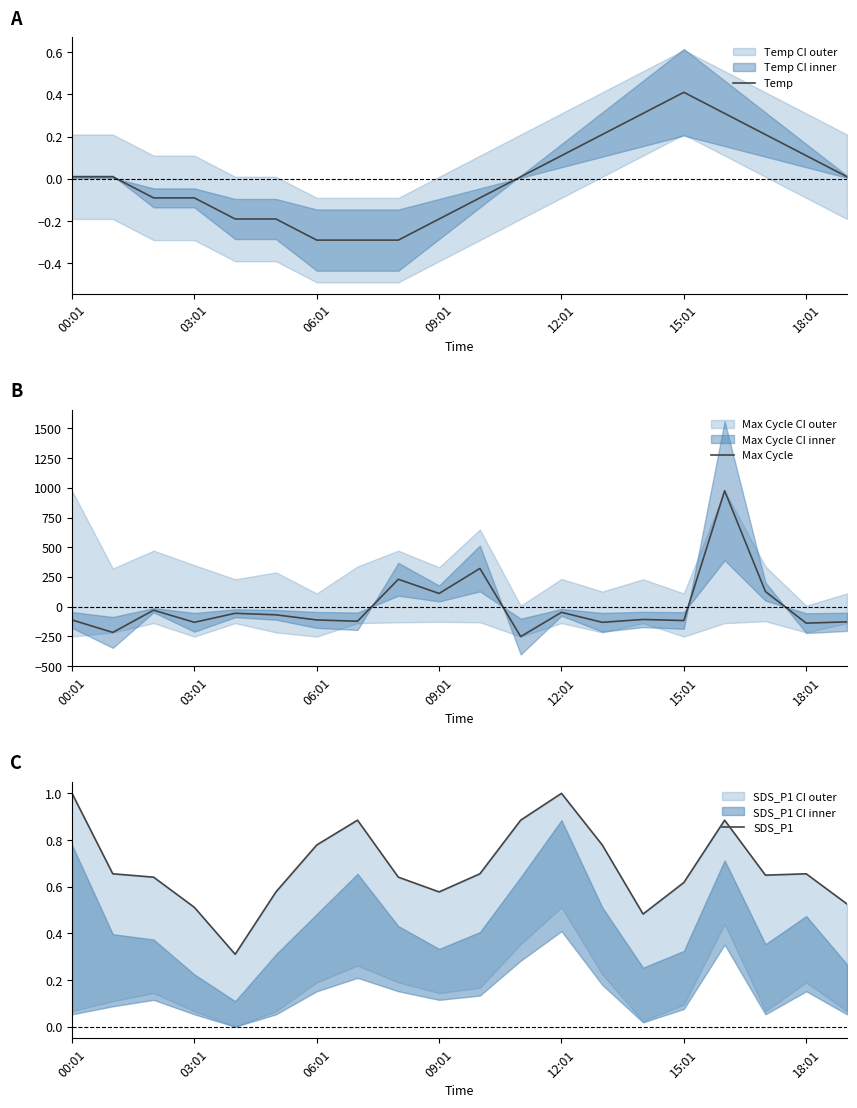

At which category does the chart reach its peak across all series?

16